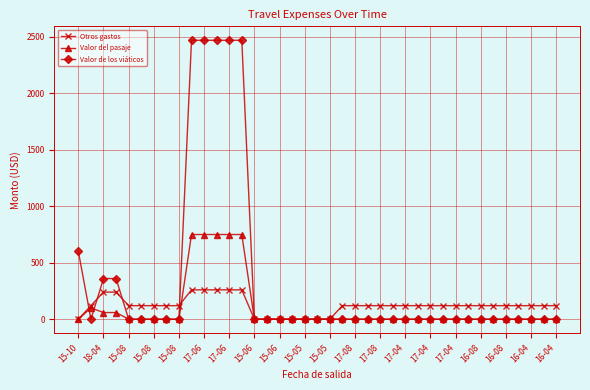

Which series has the largest range (max minus min)?

Valor de los viáticos